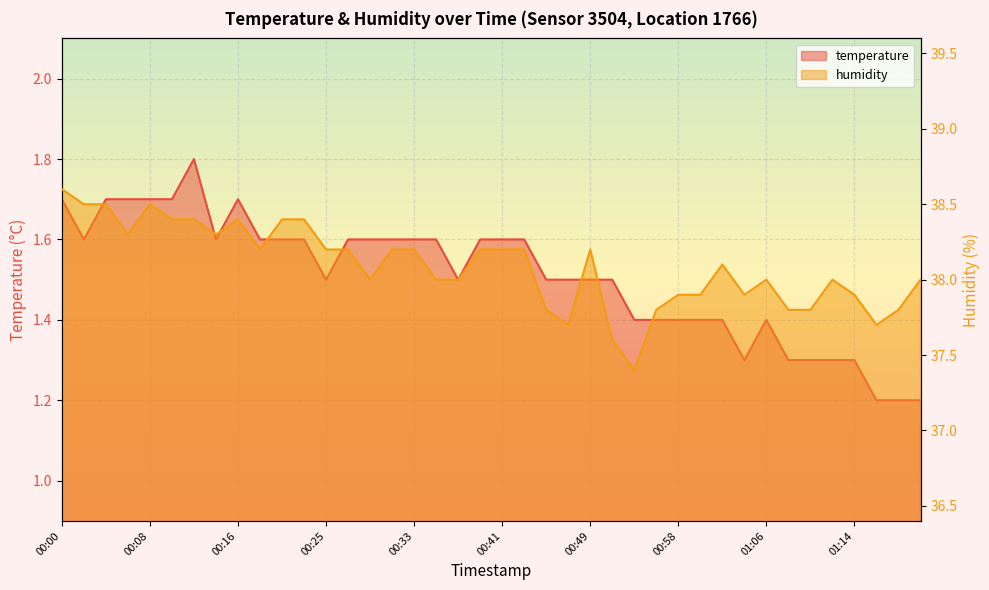

What is the difference between the highest and lowest values at 00:19?

36.6